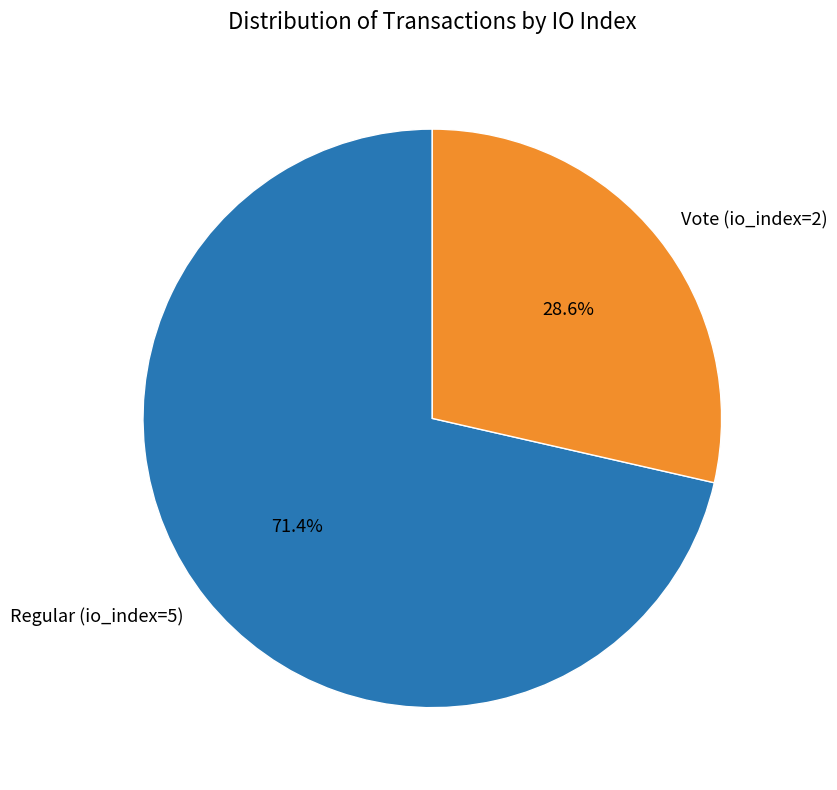

What percentage is the Regular (io_index=5) slice, to the nearest percent?

71%